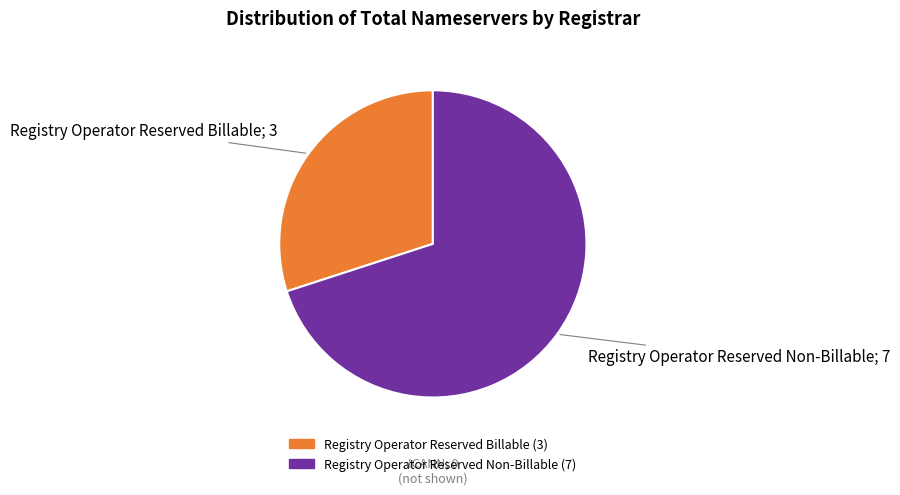

Is there a majority slice in this chart?

Yes